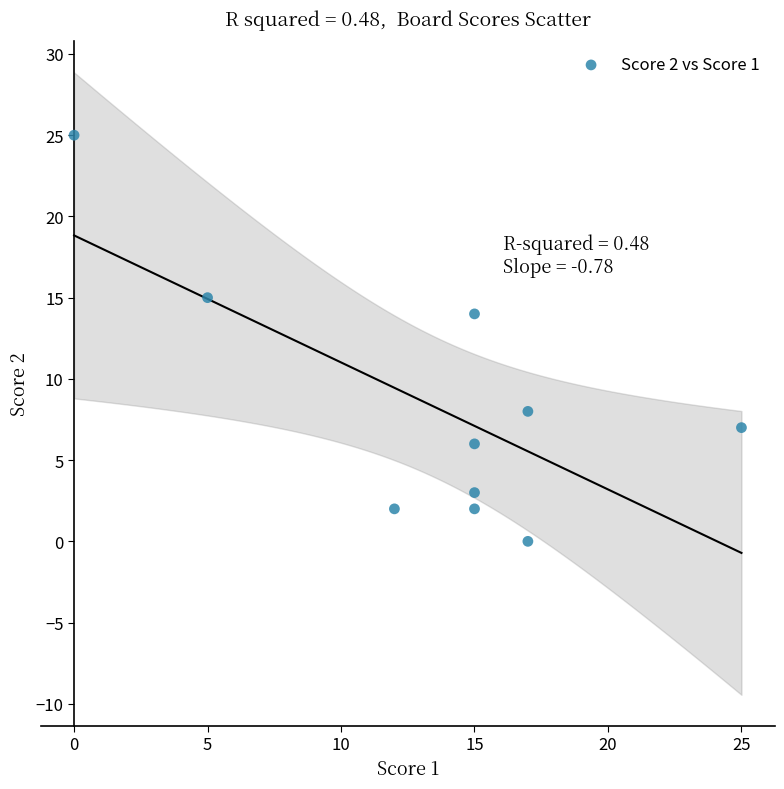

What Y value in the scatter plot is closest to 12?

14